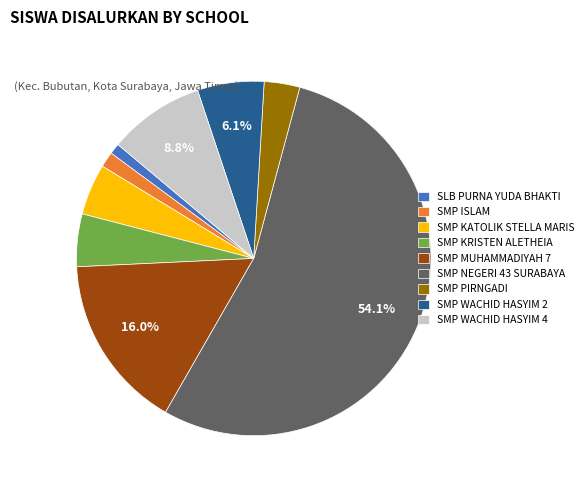

Between SLB PURNA YUDA BHAKTI and SMP KATOLIK STELLA MARIS, which is larger?

SMP KATOLIK STELLA MARIS